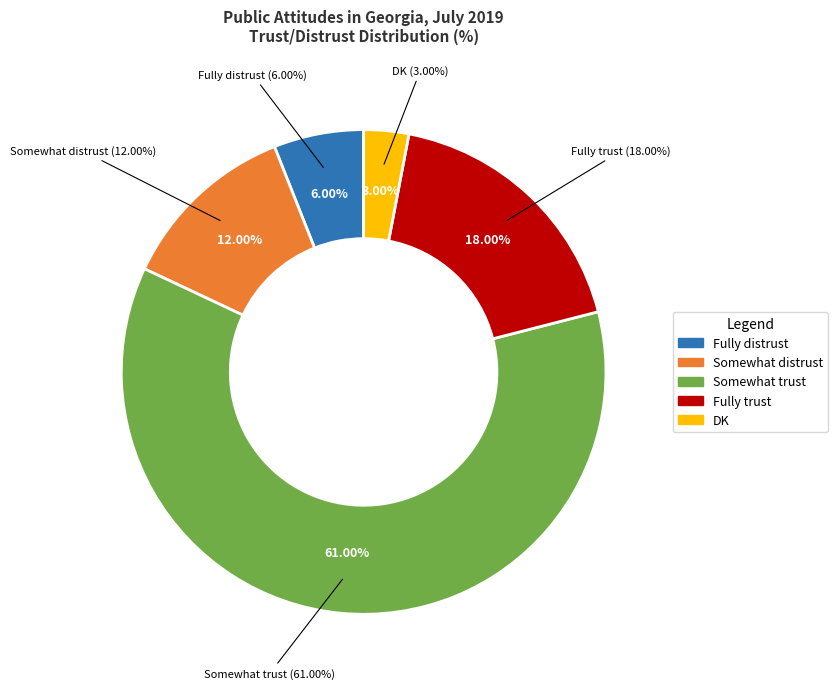

What is the majority slice?

Somewhat trust